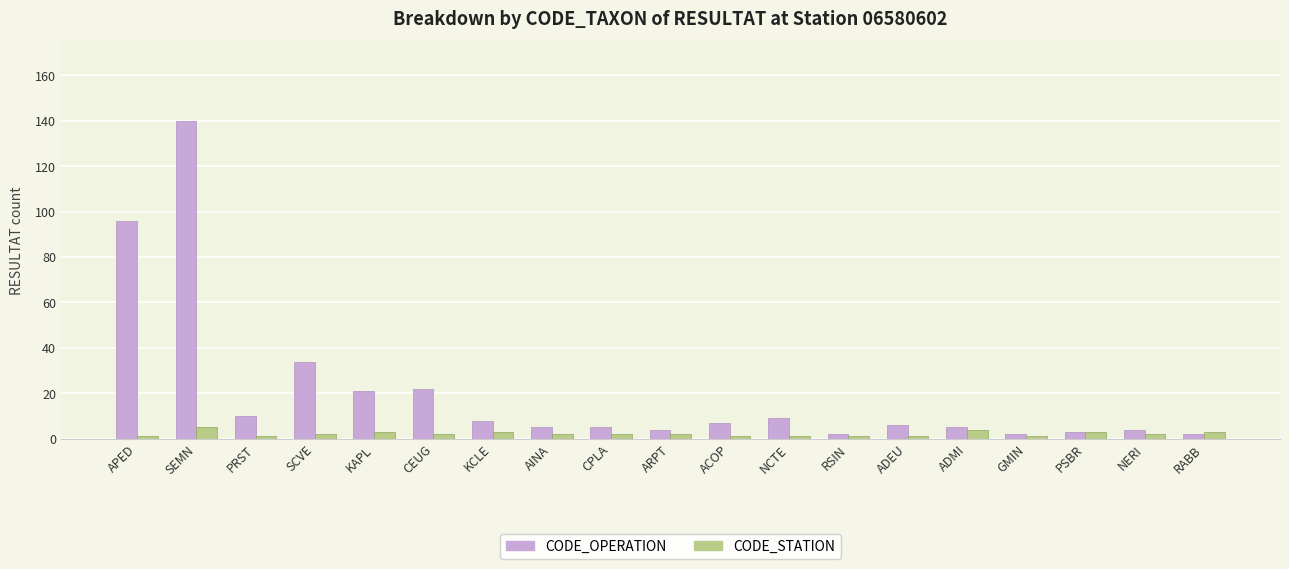

What is the minimum value for CODE_STATION?

1